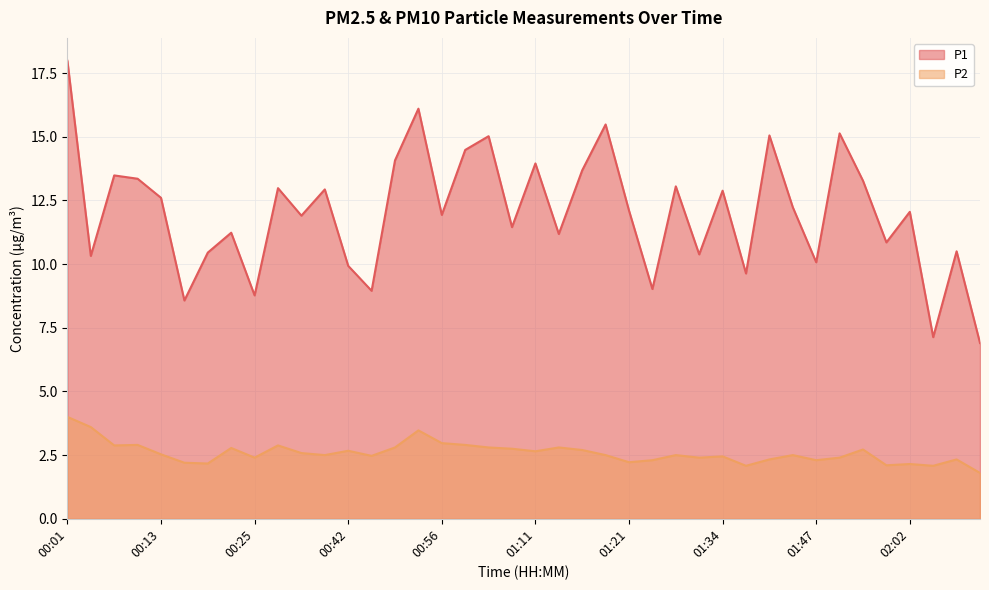

True or false: P1 and P2 intersect in this chart.

False